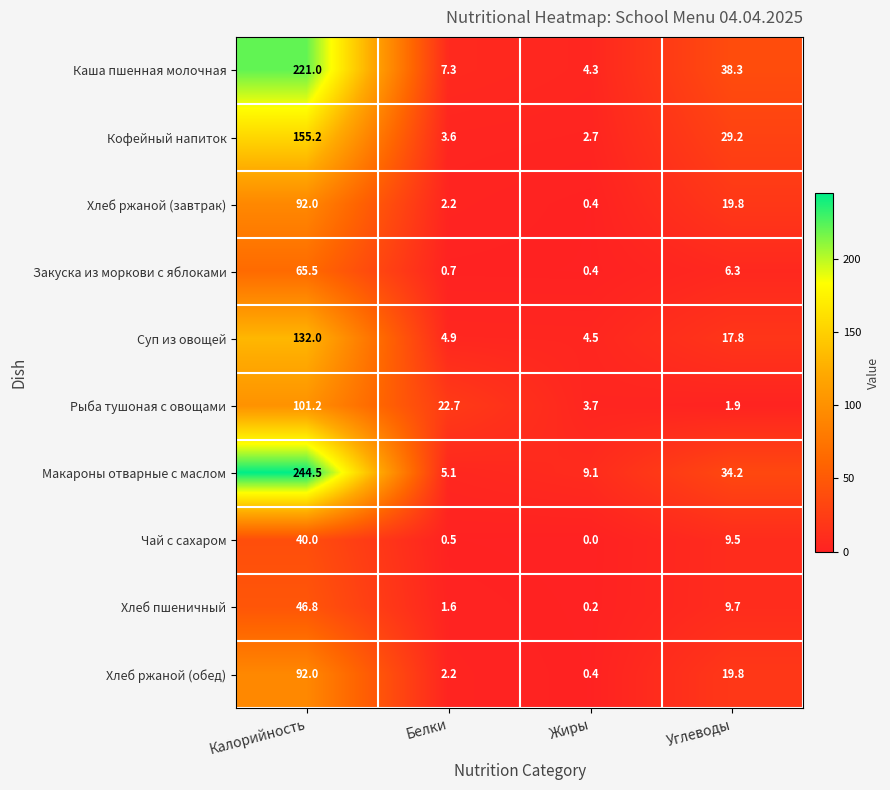

What is the difference between the maximum and minimum values in the Хлеб ржаной (обед) series?

91.6